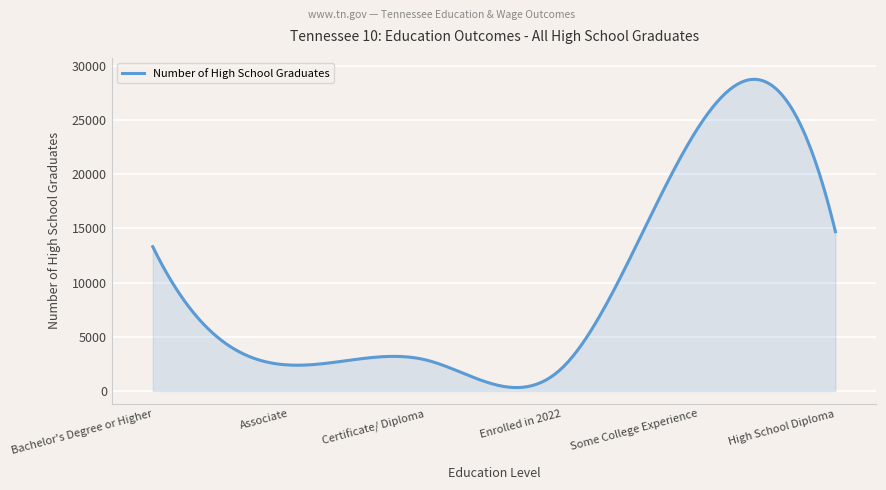

What is the maximum value shown in the chart?

28752.0